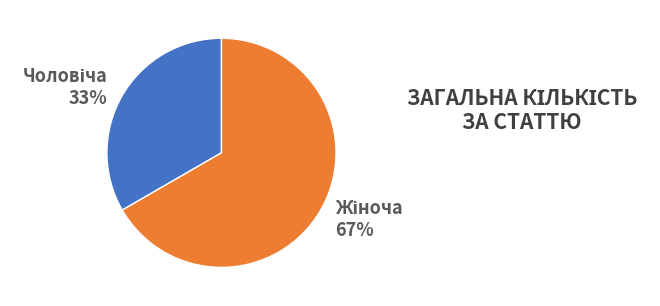

Is there any slice that represents more than half of the pie?

Yes